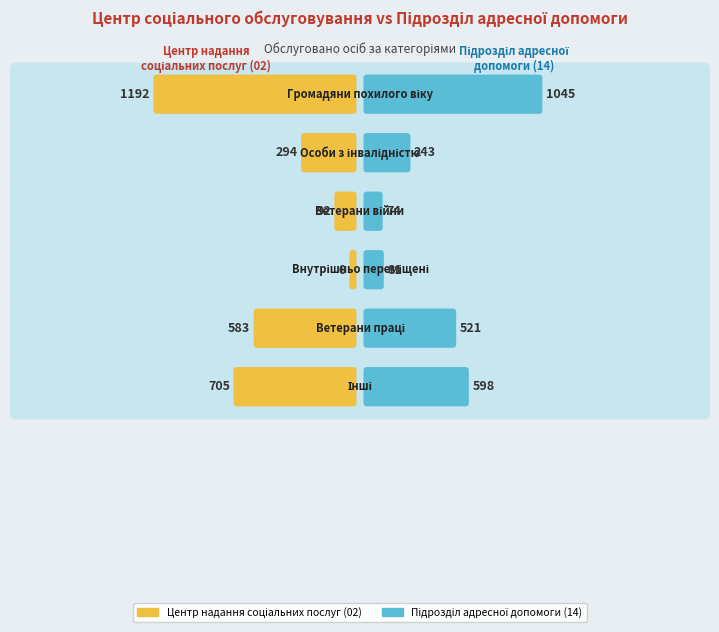

How many categories are shown in the chart?

6